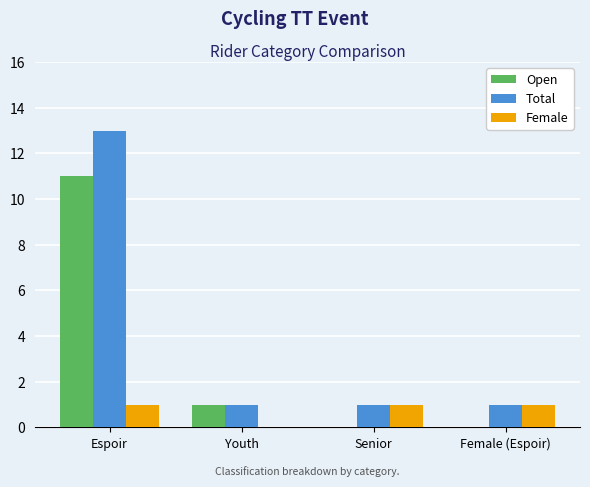

What are all the series names shown in the legend?

Open, Total, Female